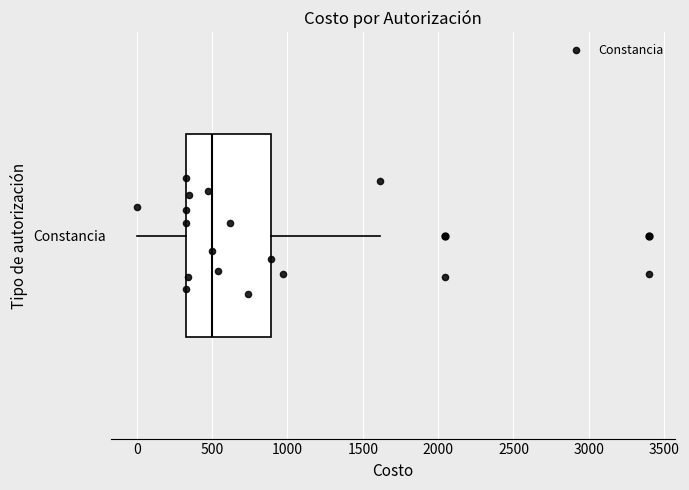

Read this box plot against the x-axis: the position of the median line, the range covered by the box, and the ends of both whiskers. The values are not printed on the chart, so give them approximately, as read against the axis.

median 500, box 350 to 900, whiskers 0 to 1600